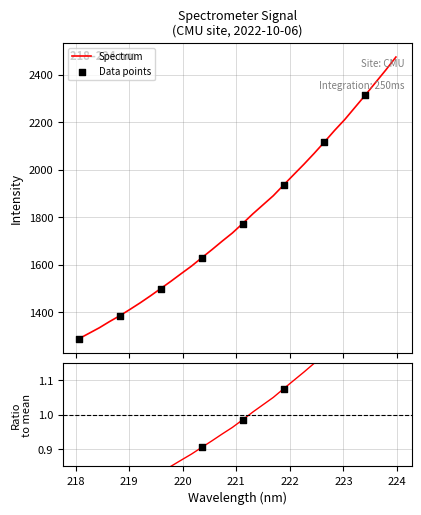

What is the highest value of the Spectrum series?

2474.7